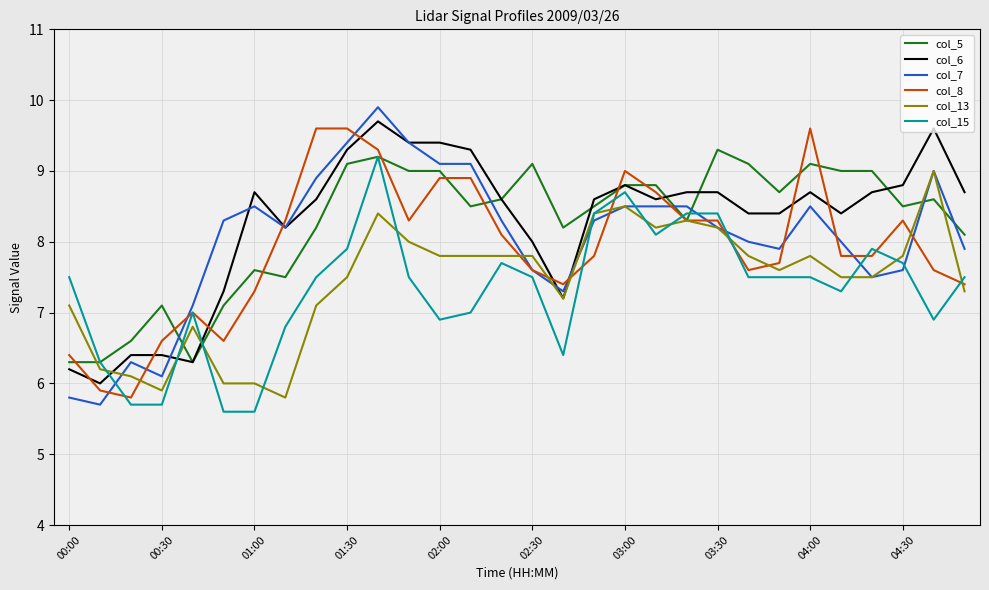

Which series has the widest spread of values?

col_7